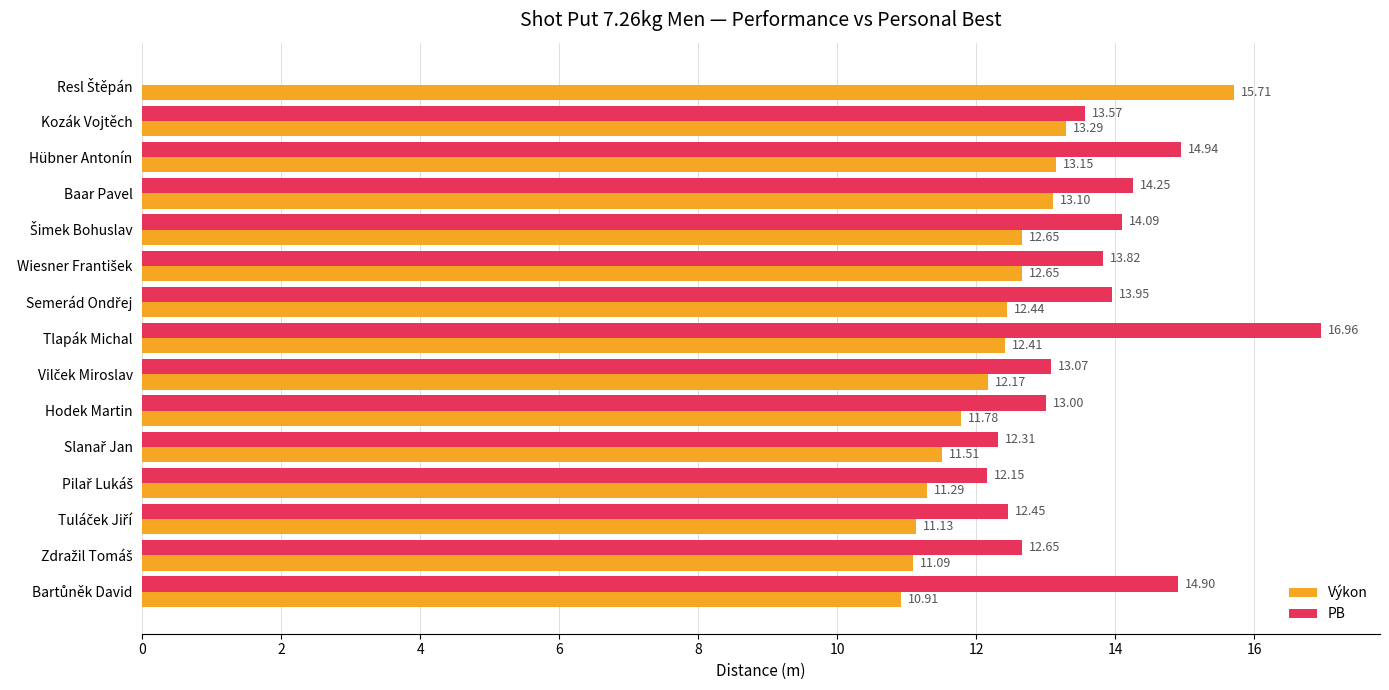

Which series has the largest total across all categories?

PB